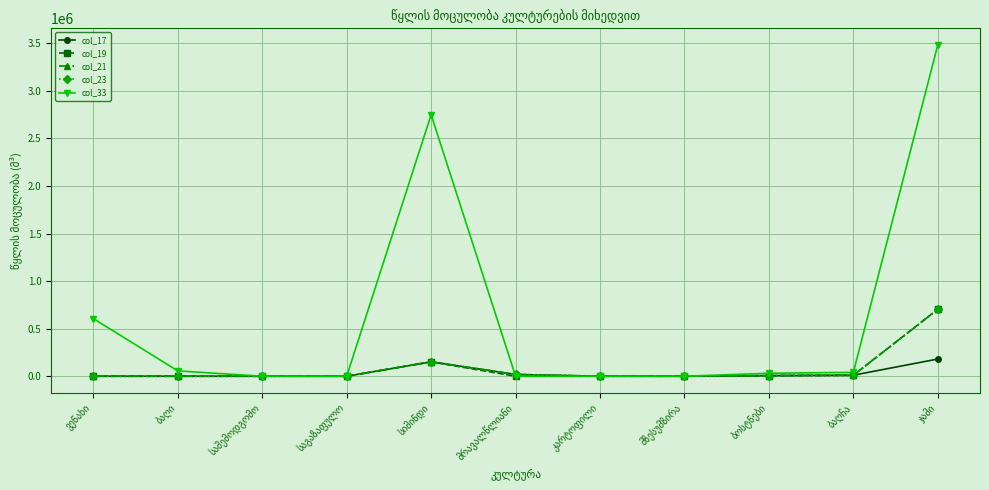

What is the label of the 1st point from the right?

ჯამი